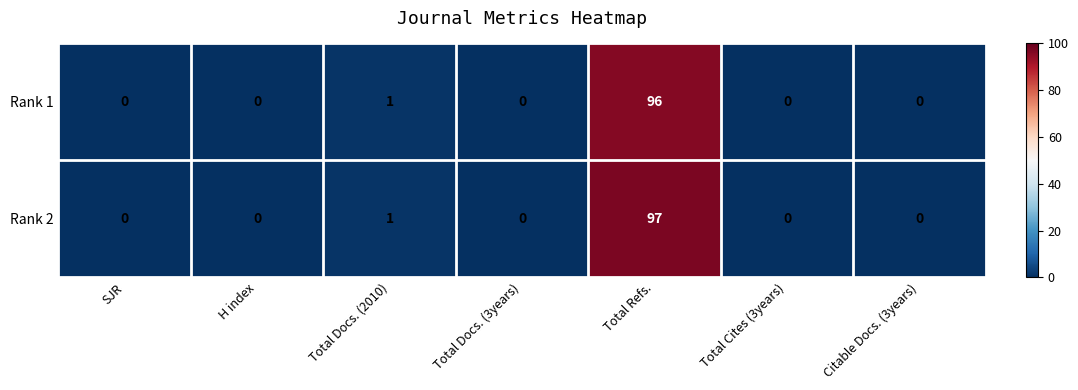

Reading left to right, what are all the values shown in this chart?

Rank 1: SJR=0	H index=0	Total Docs. (2010)=1	Total Docs. (3years)=0	Total Refs.=96	Total Cites (3years)=0	Citable Docs. (3years)=0
Rank 2: SJR=0	H index=0	Total Docs. (2010)=1	Total Docs. (3years)=0	Total Refs.=97	Total Cites (3years)=0	Citable Docs. (3years)=0